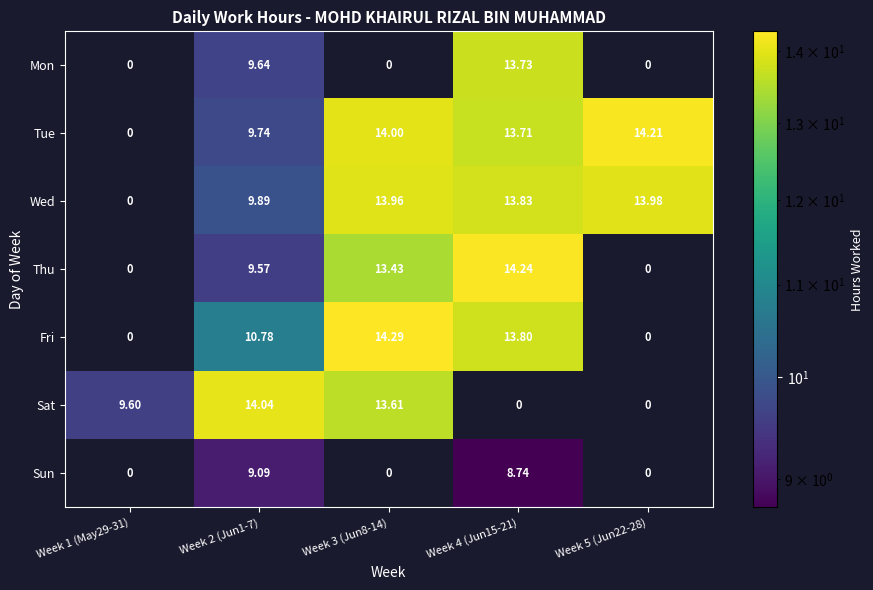

Count the number of categories in the chart.

5